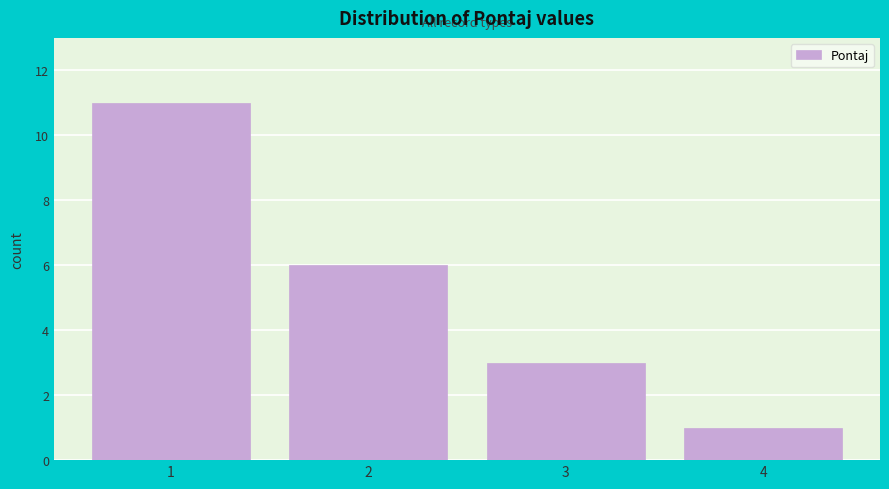

Which range on the x-axis has the tallest bar?

0.5 to 1.5